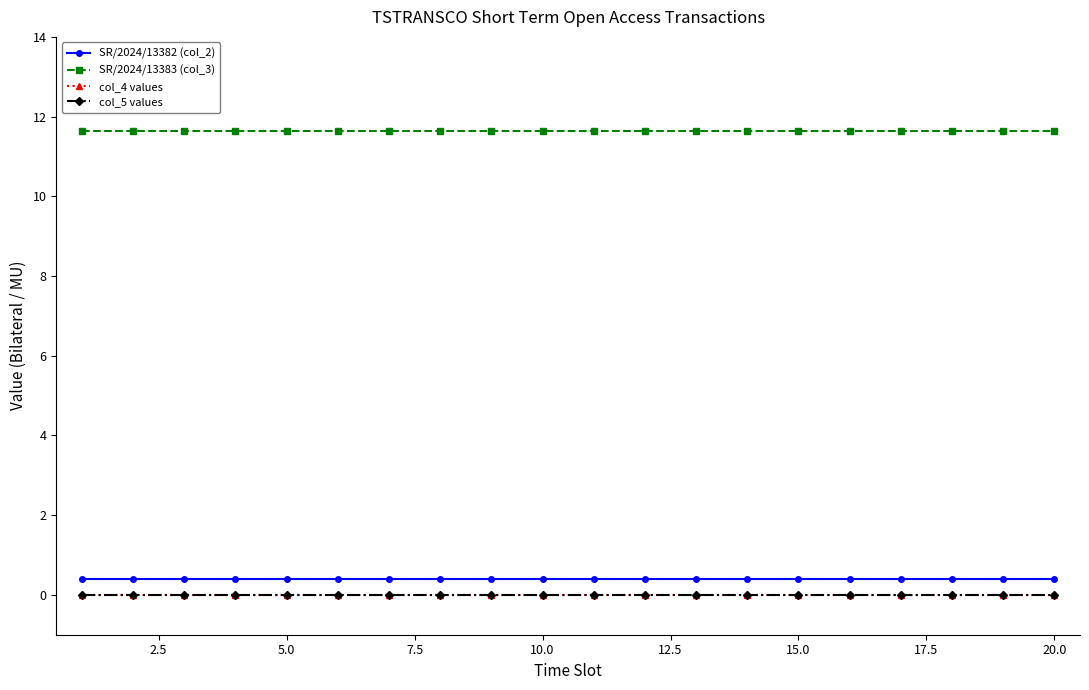

True or false: col_4 values and SR/2024/13382 (col_2) intersect in this chart.

False